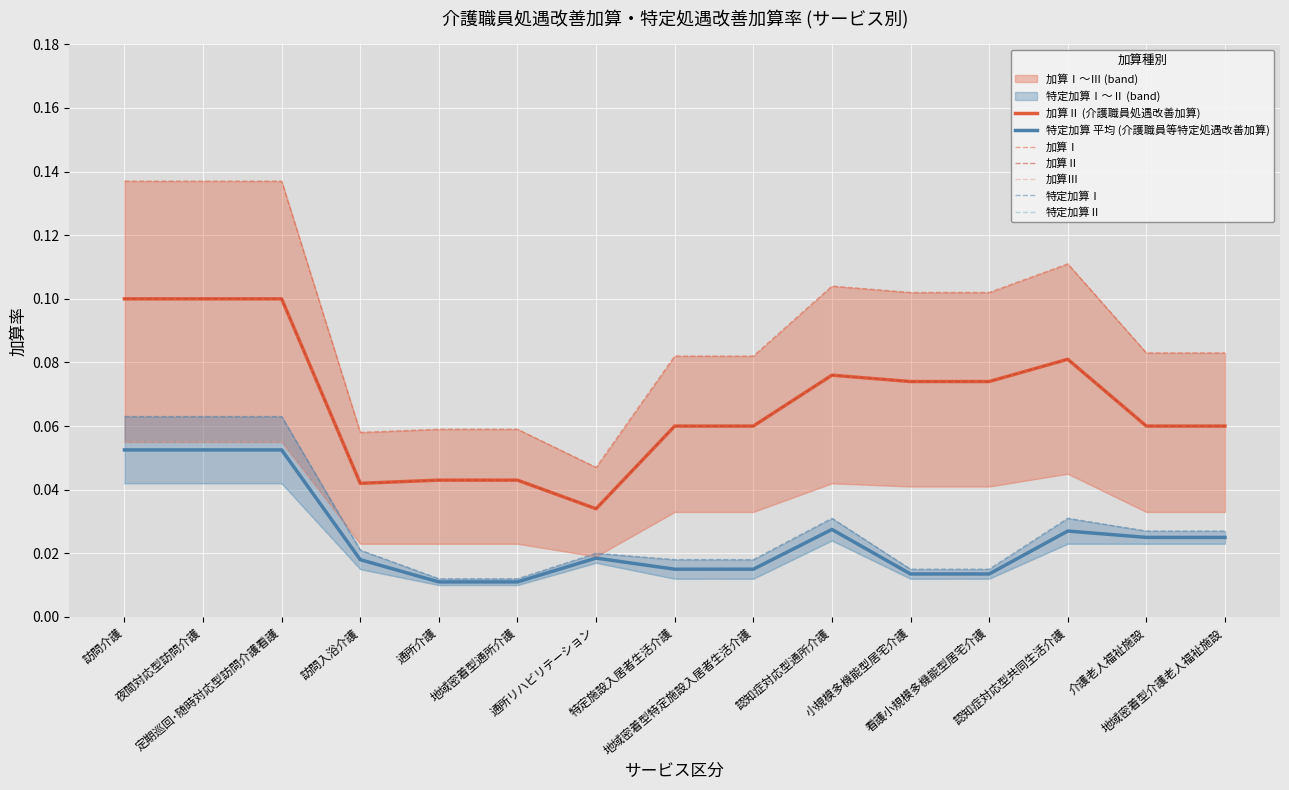

Count the 加算Ⅲ values in the range 0 to 1.

15